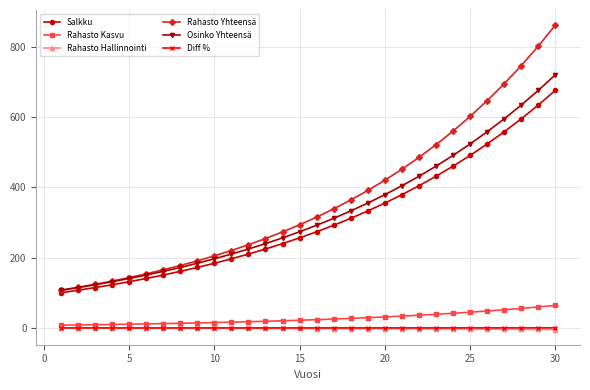

Which series has the largest range (max minus min)?

Rahasto Yhteensä